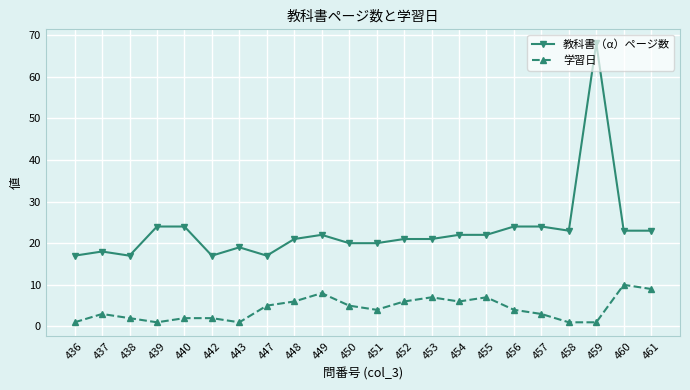

True or false: 学習日 has more than 2 interior local peaks.

True